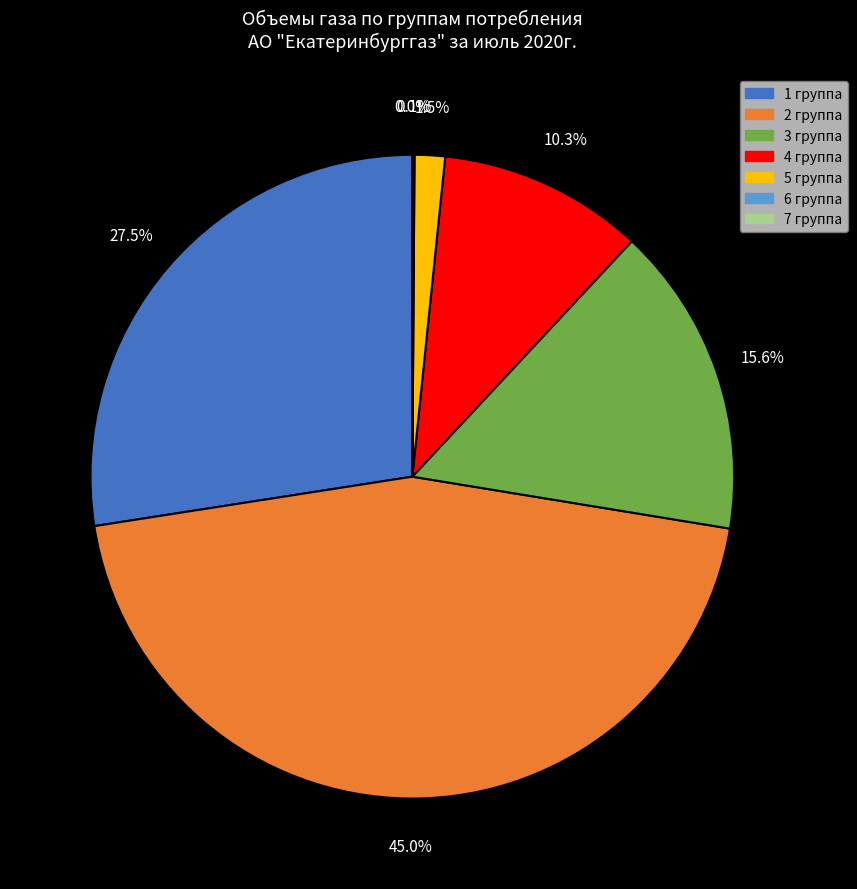

Is 1 группа the majority of the pie?

No